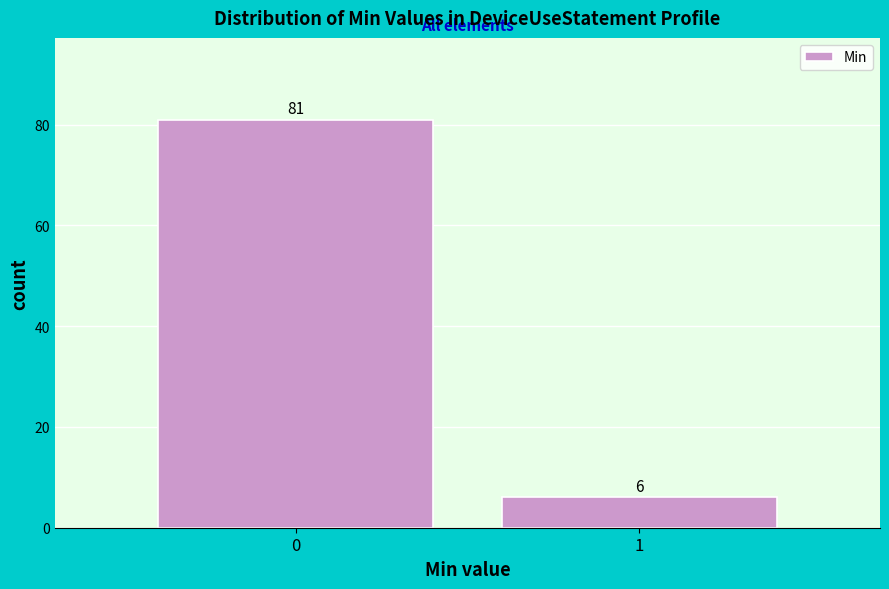

Reading left to right, extract all data points from this chart.

81	6